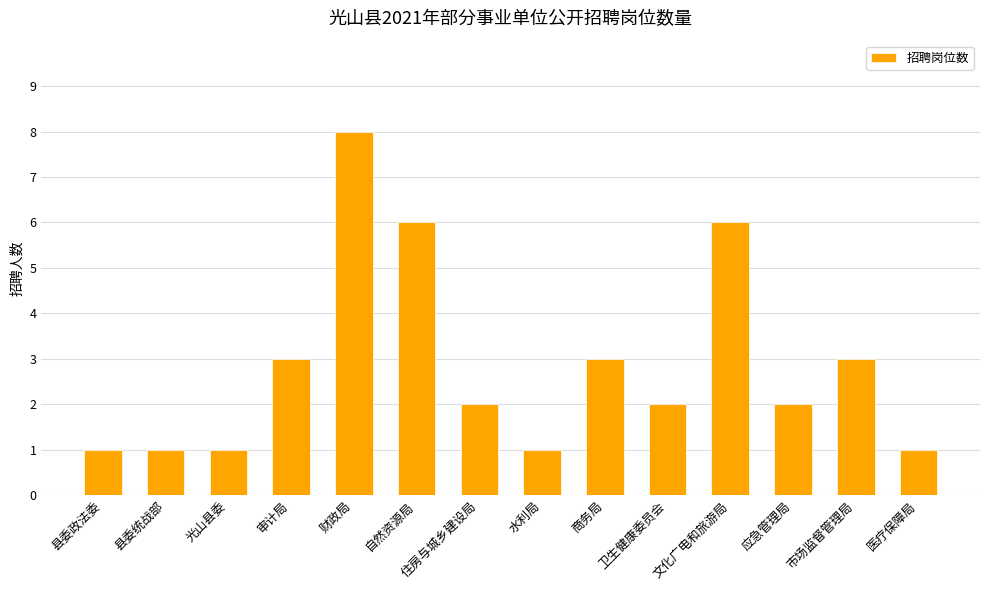

What is the maximum value shown in the chart?

8